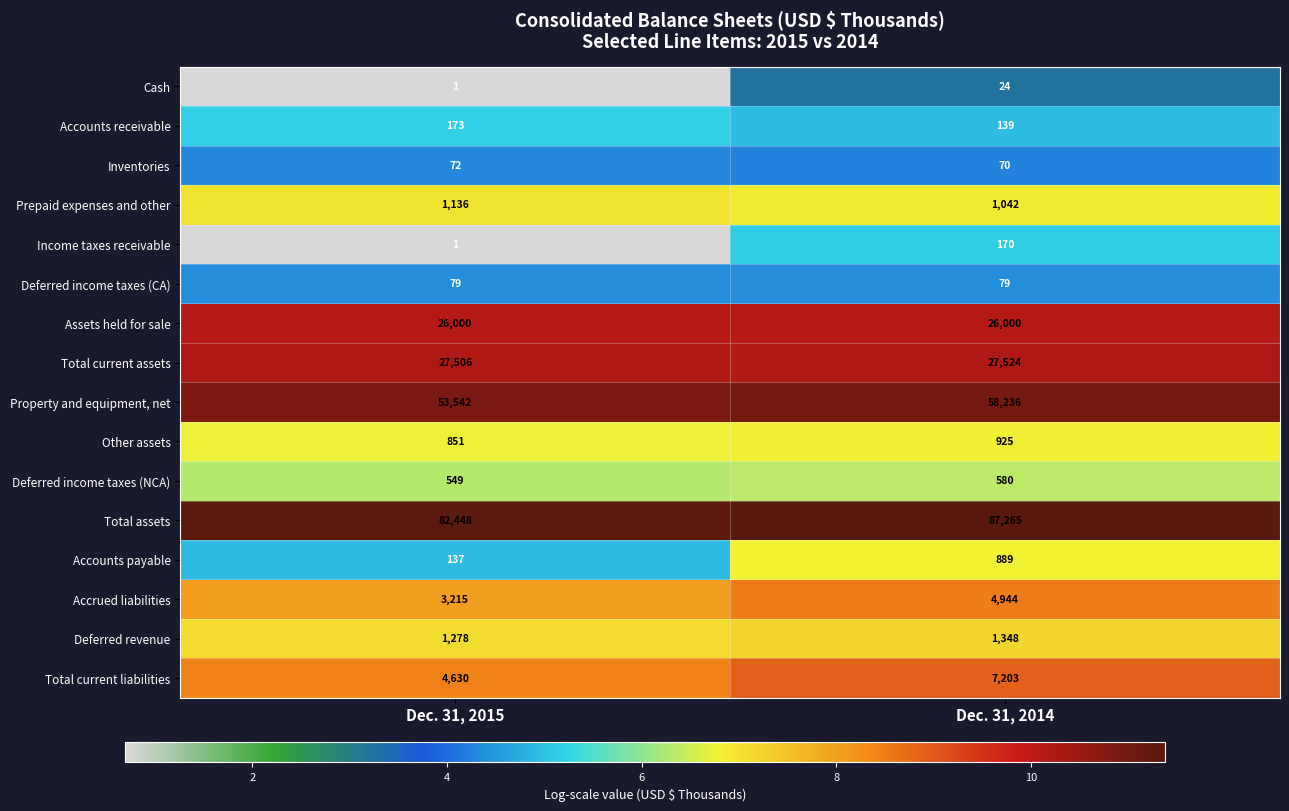

Which series has the largest total across all categories?

Total assets